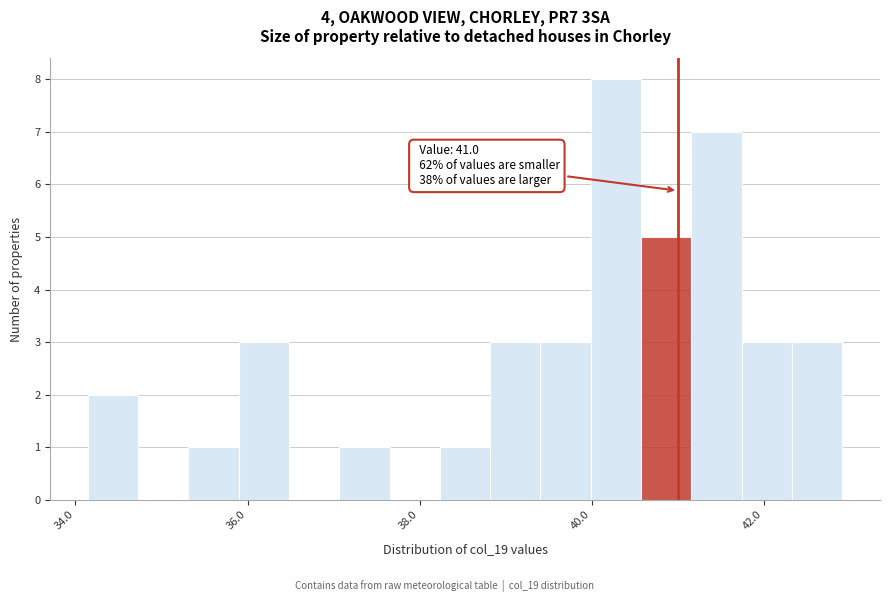

Read against the x-axis, roughly where is the centre of the tallest bar?

40.2